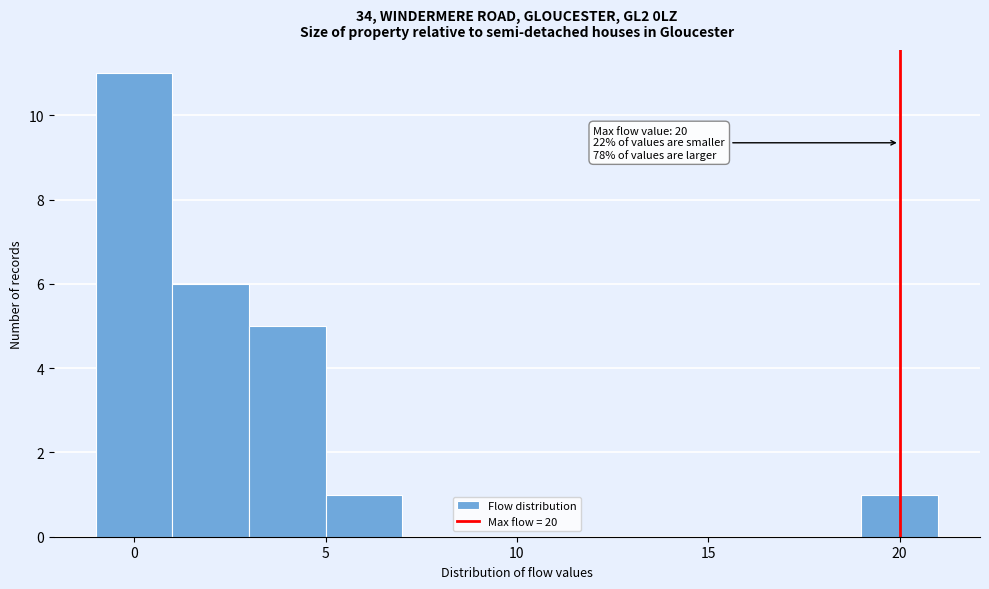

Over which range of the x-axis is the bar tallest?

-1 to 1